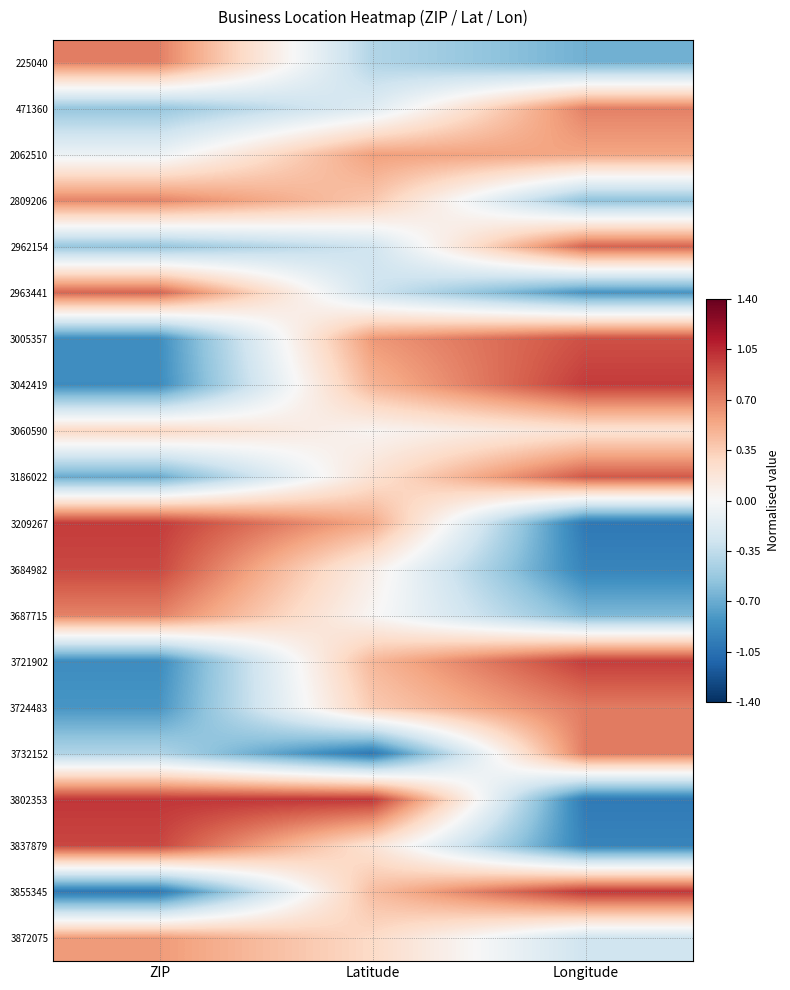

At how many categories does at least one series exceed 0?

3